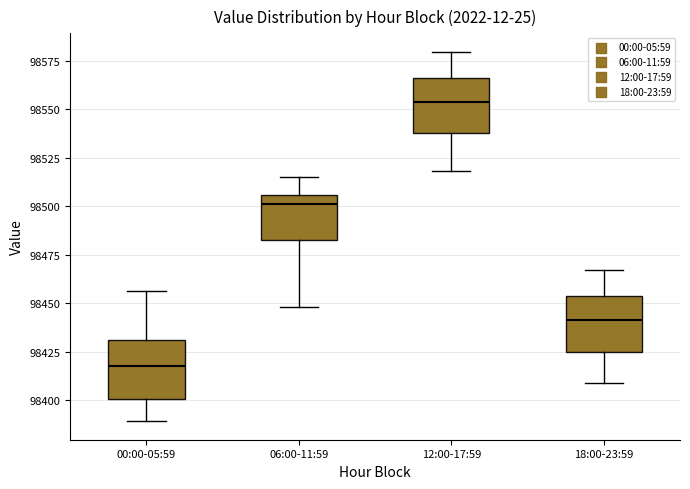

Reading left to right, read every box against the y-axis: the position of its median line, the range the box covers, and the ends of its whiskers. The values are not printed on the chart, so give them approximately, as read against the axis.

00:00-05:59: median 98415, box 98400 to 98430, whiskers 98390 to 98455
06:00-11:59: median 98500, box 98485 to 98505, whiskers 98450 to 98515
12:00-17:59: median 98555, box 98540 to 98565, whiskers 98520 to 98580
18:00-23:59: median 98440, box 98425 to 98455, whiskers 98410 to 98465